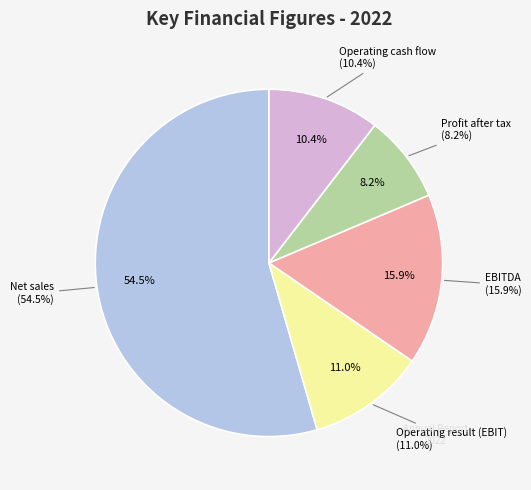

How many segments does this pie chart have?

5